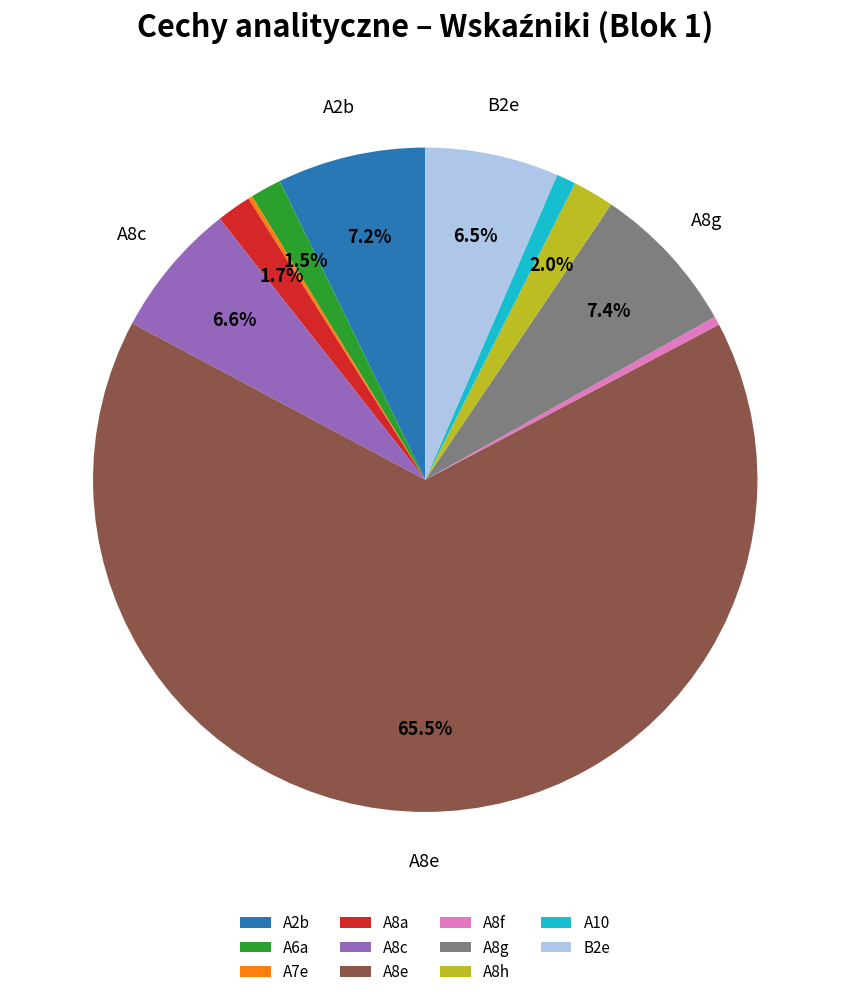

What percentage do B2e and A8c together represent?

13.1%